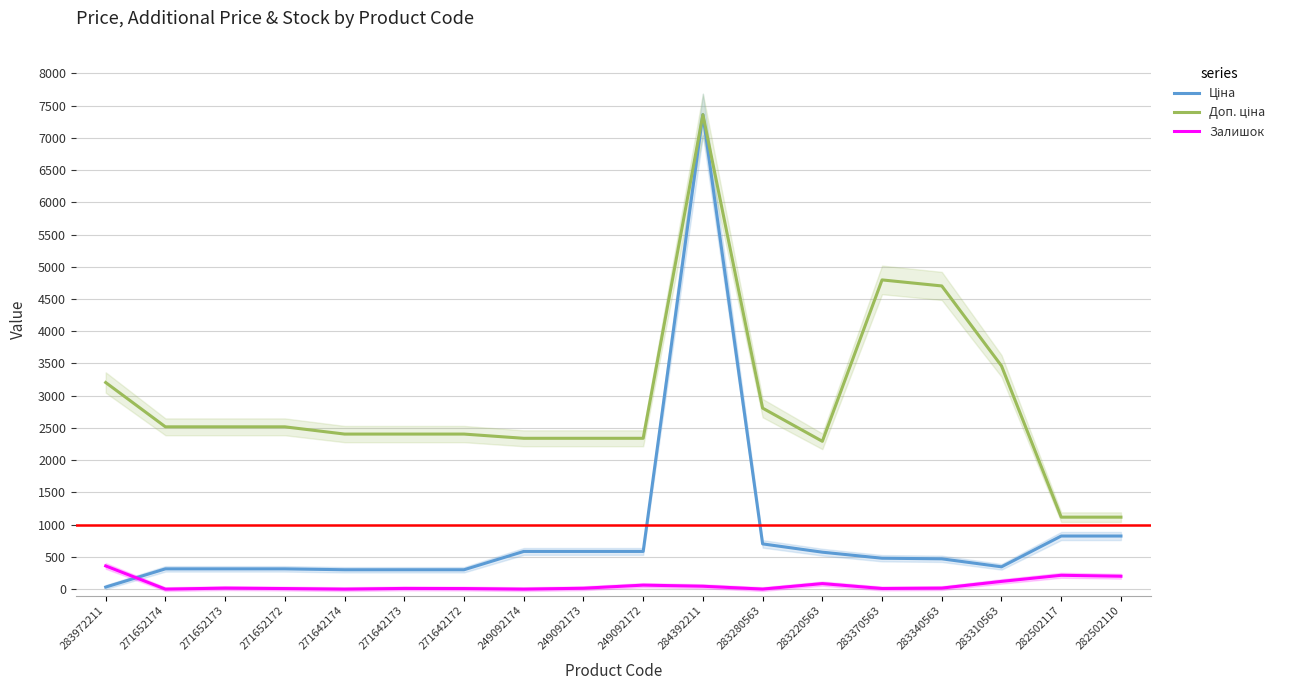

What is the average value of the Доп. ціна series?

2924.9